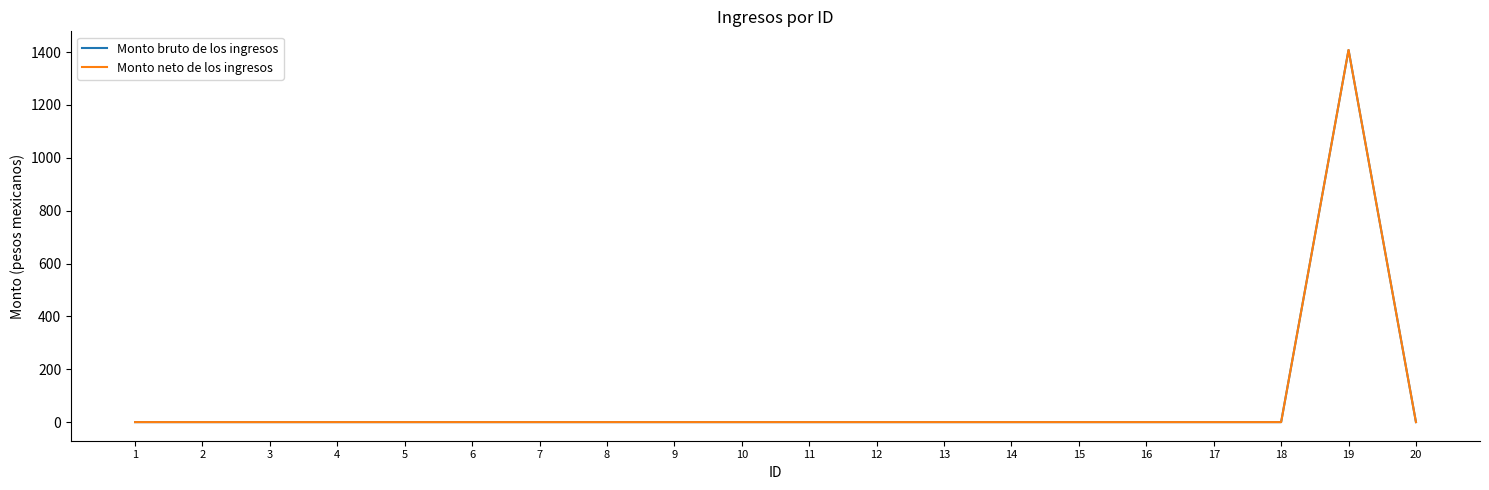

Is this an area chart (filled region under the line)?

No